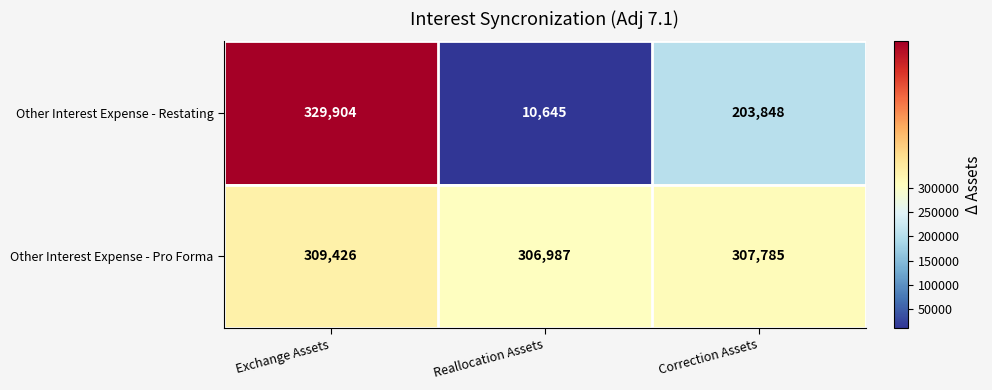

Reading left to right, transcribe all the data shown in this chart.

Other Interest Expense - Restating: 329904	10645	203848
Other Interest Expense - Pro Forma: 309426	306987	307785